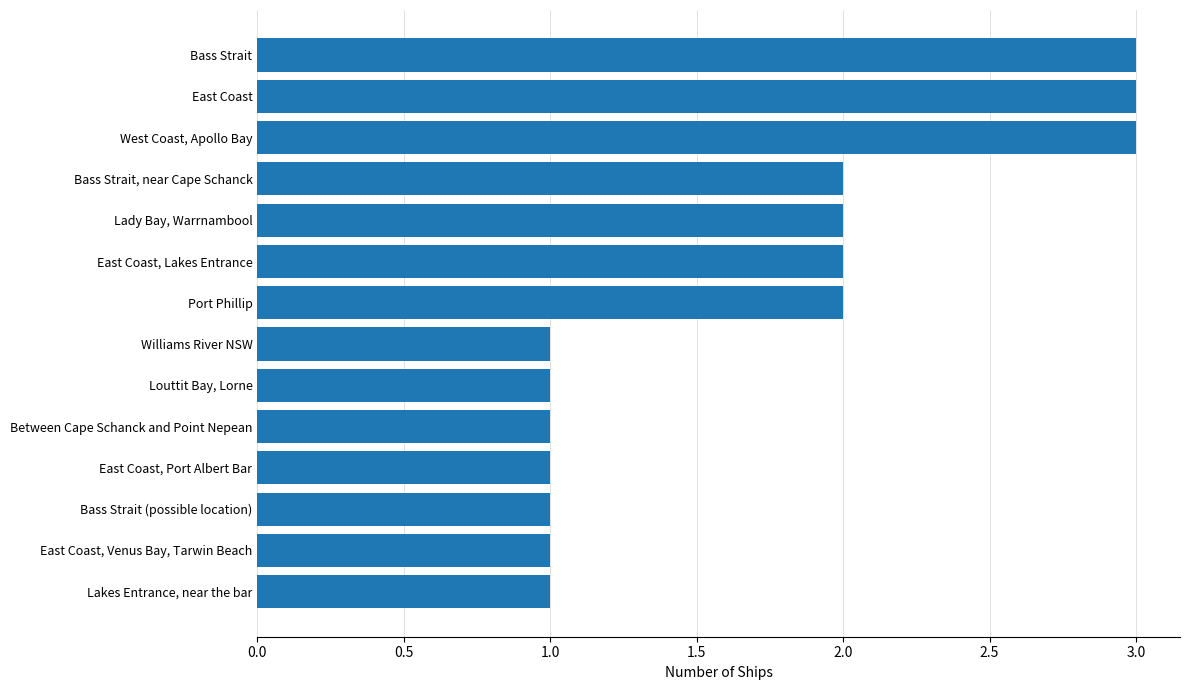

Reading bottom to top, what are all the values shown in this chart?

Lakes Entrance, near the bar=1	East Coast, Venus Bay, Tarwin Beach=1	Bass Strait (possible location)=1	East Coast, Port Albert Bar=1	Between Cape Schanck and Point Nepean=1	Louttit Bay, Lorne=1	Williams River NSW=1	Port Phillip=2	East Coast, Lakes Entrance=2	Lady Bay, Warrnambool=2	Bass Strait, near Cape Schanck=2	West Coast, Apollo Bay=3	East Coast=3	Bass Strait=3